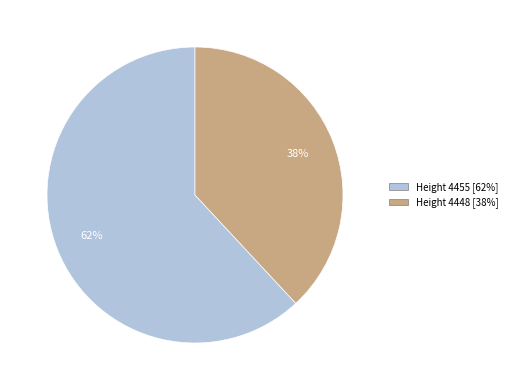

True or false: Height 4455 [62%] accounts for 69% of the total.

False